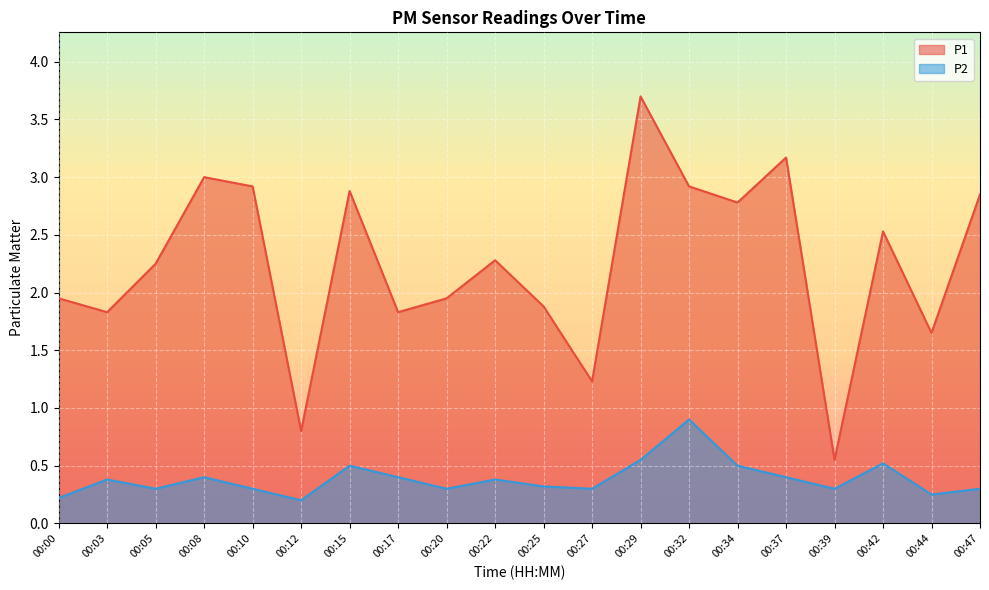

Rank the categories by P1 value from lowest to highest.

00:39, 00:12, 00:27, 00:44, 00:03, 00:17, 00:25, 00:00, 00:20, 00:05, 00:22, 00:42, 00:34, 00:47, 00:15, 00:10, 00:32, 00:08, 00:37, 00:29